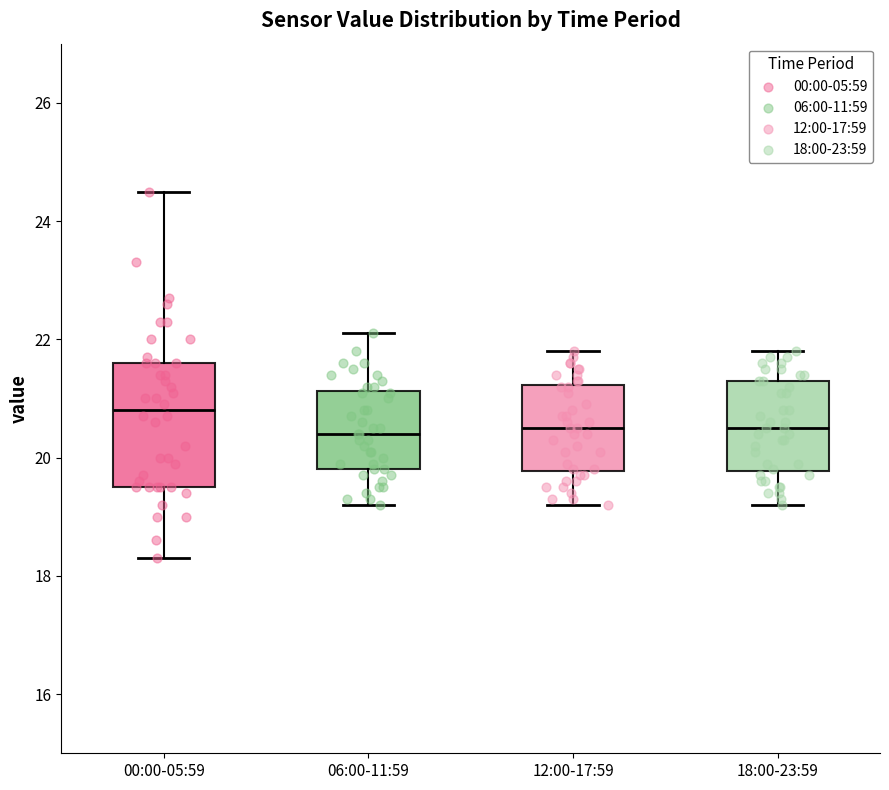

Comparing the boxes themselves (not the whiskers), which one is the tallest?

00:00-05:59